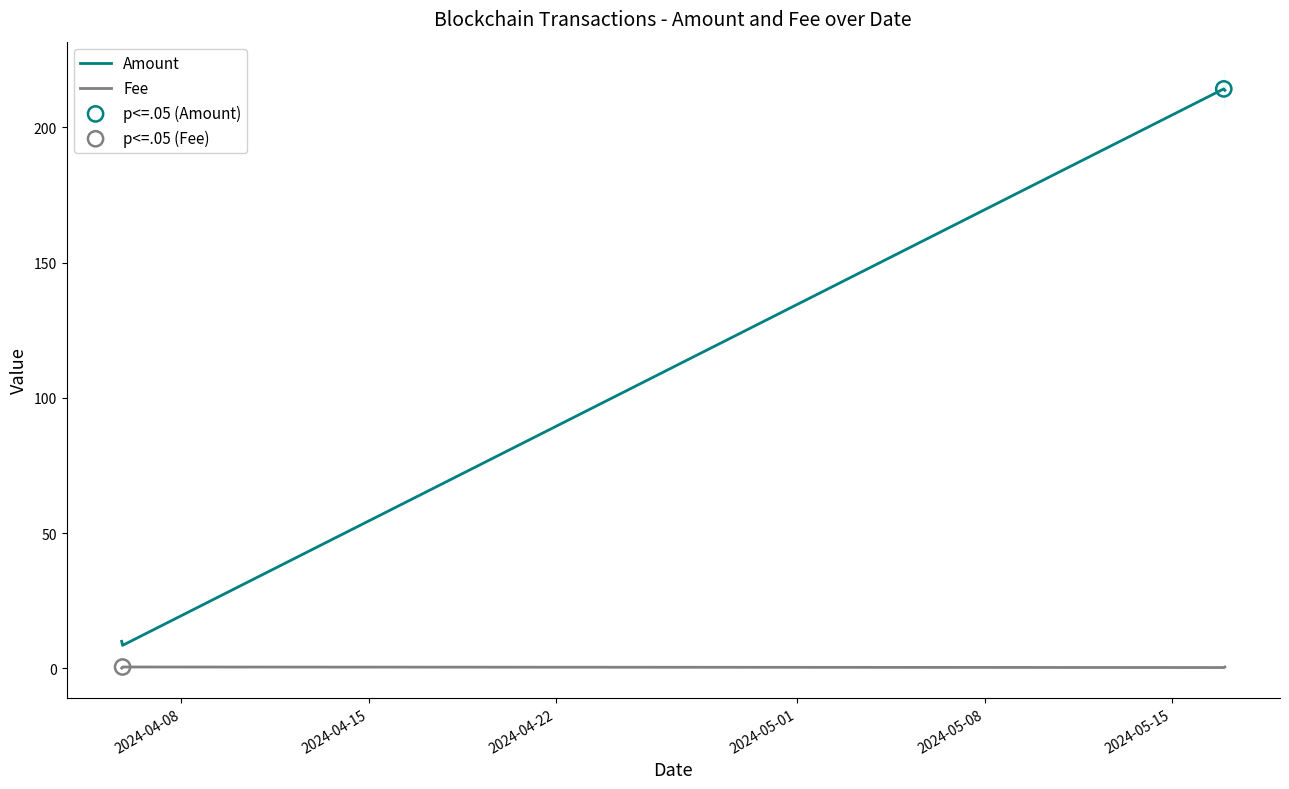

What are all the series names shown in the legend?

Amount, Fee